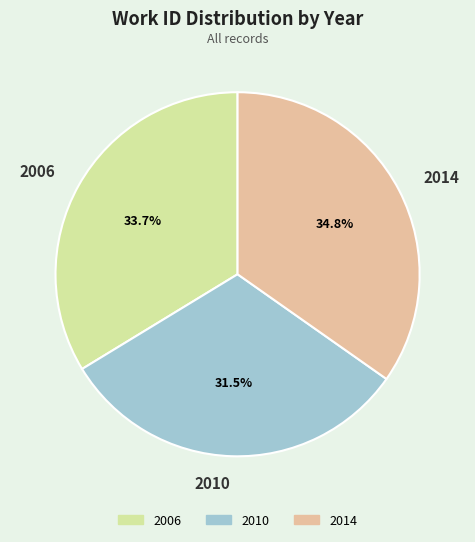

Which category has the biggest portion of the pie?

2014